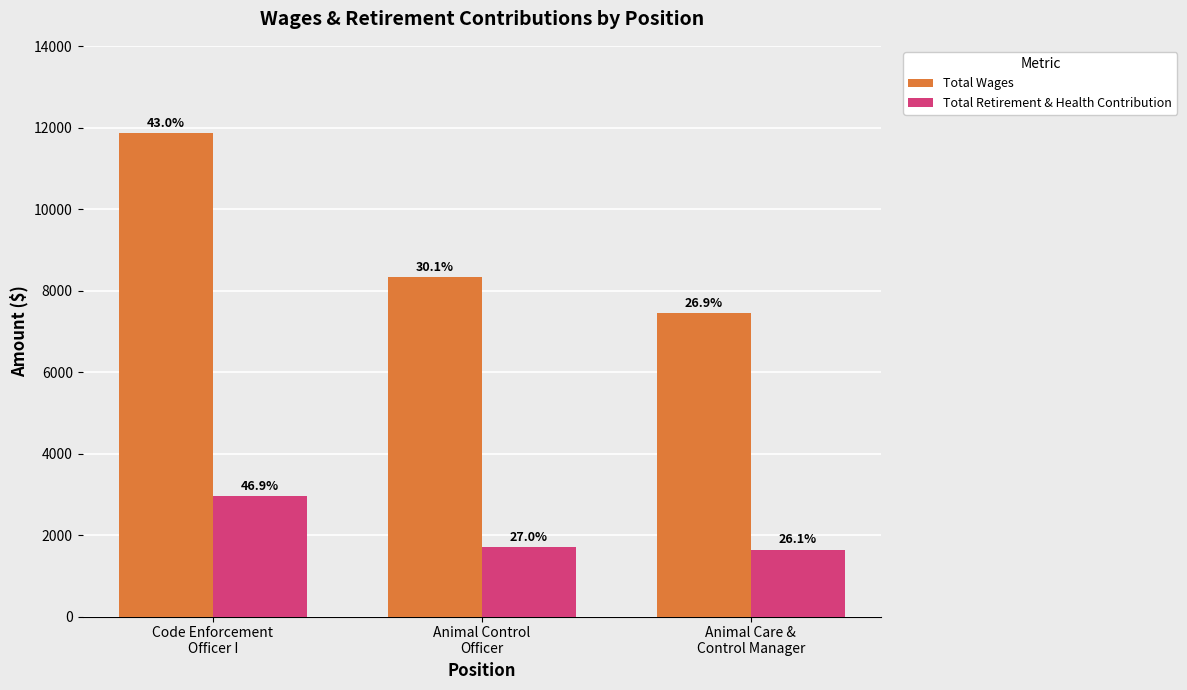

Reading right to left, extract all data points from this chart.

Total Wages: 7443	8323	11870
Total Retirement & Health Contribution: 1641	1700	2948